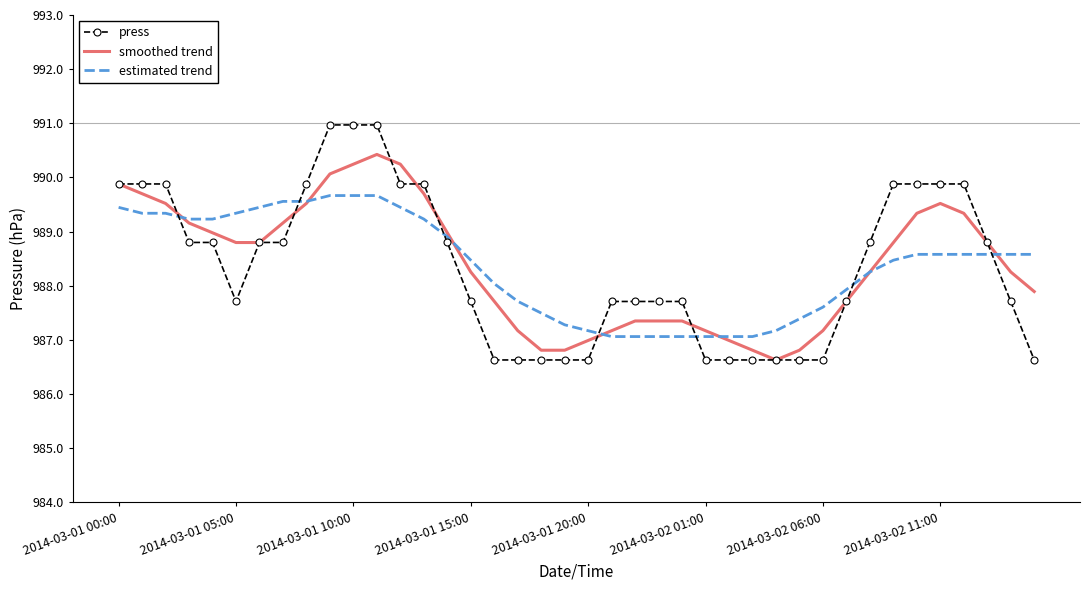

Which series has the widest spread of values?

press